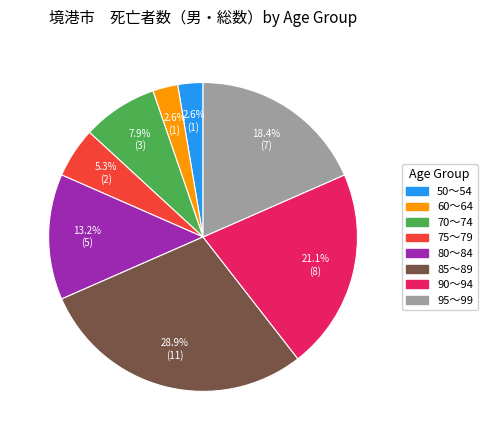

To the nearest percent, what is the average slice percentage?

12%